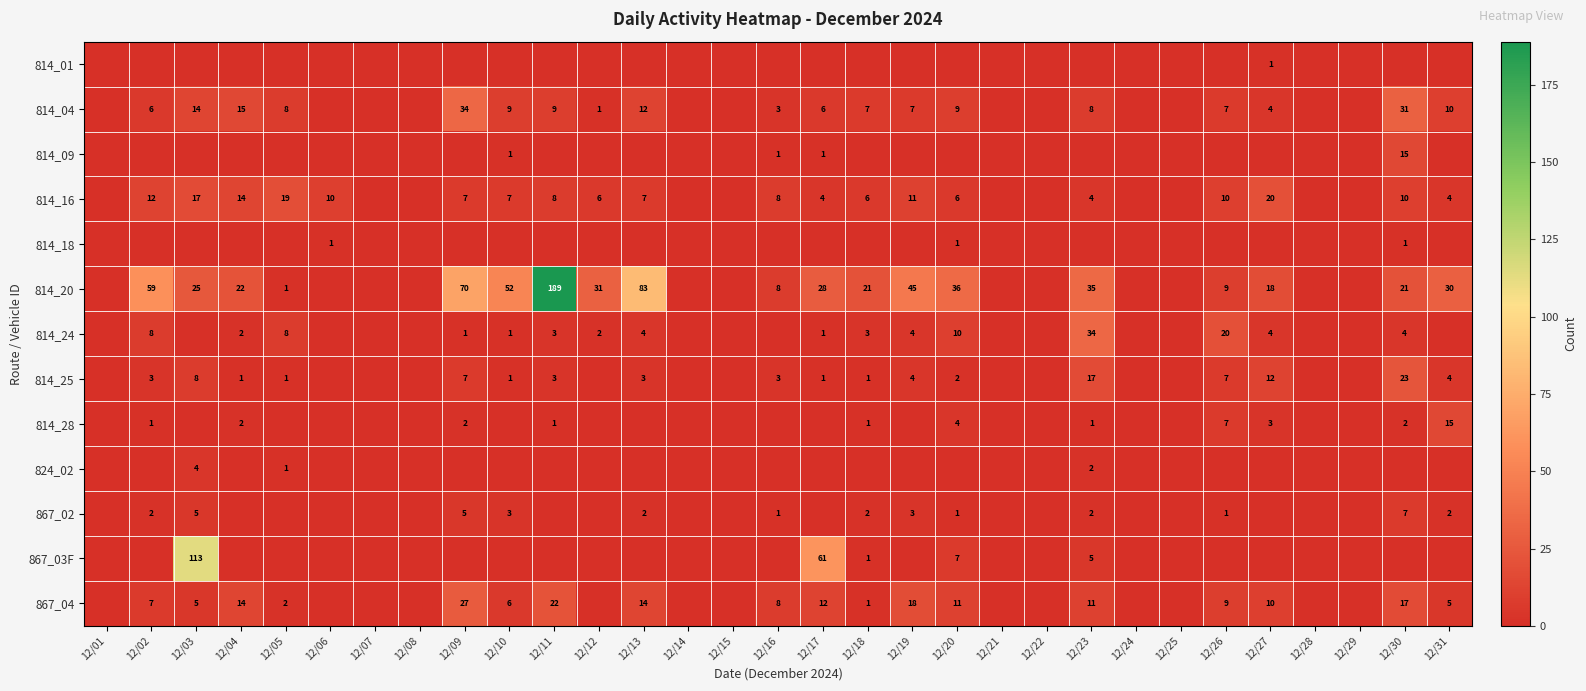

True or false: 814_24 has a value of 1 at 12/04.

False